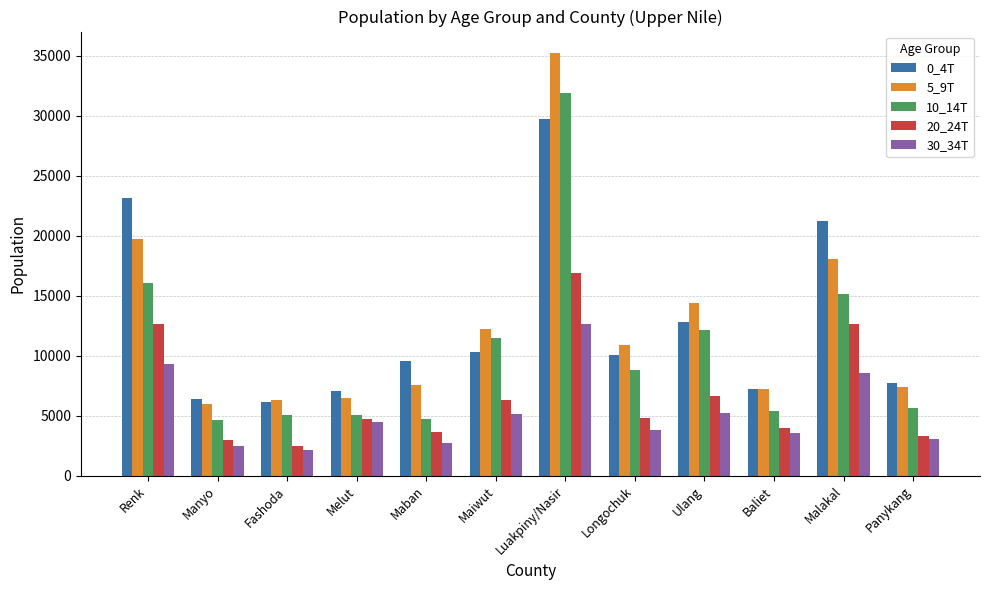

At which category does the chart reach its peak across all series?

Luakpiny/Nasir